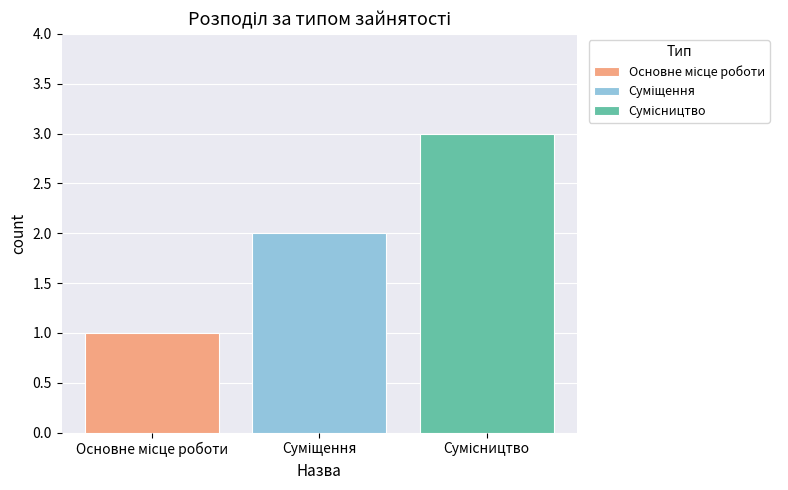

What is the maximum value shown in the chart?

3